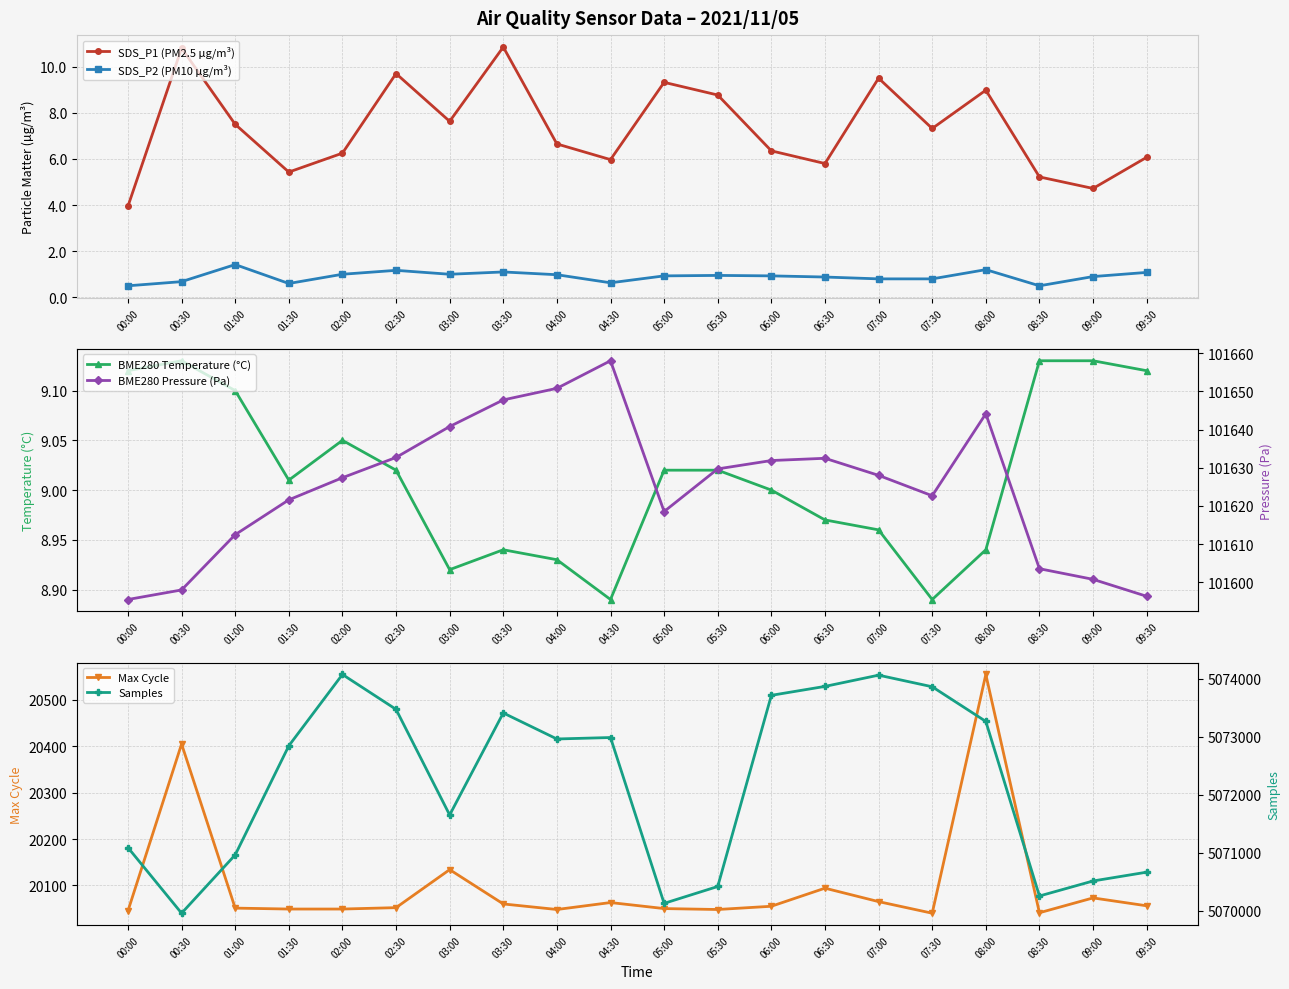

True or false: BME280 Pressure (Pa) and SDS_P1 (PM2.5 µg/m³) cross at least once.

False